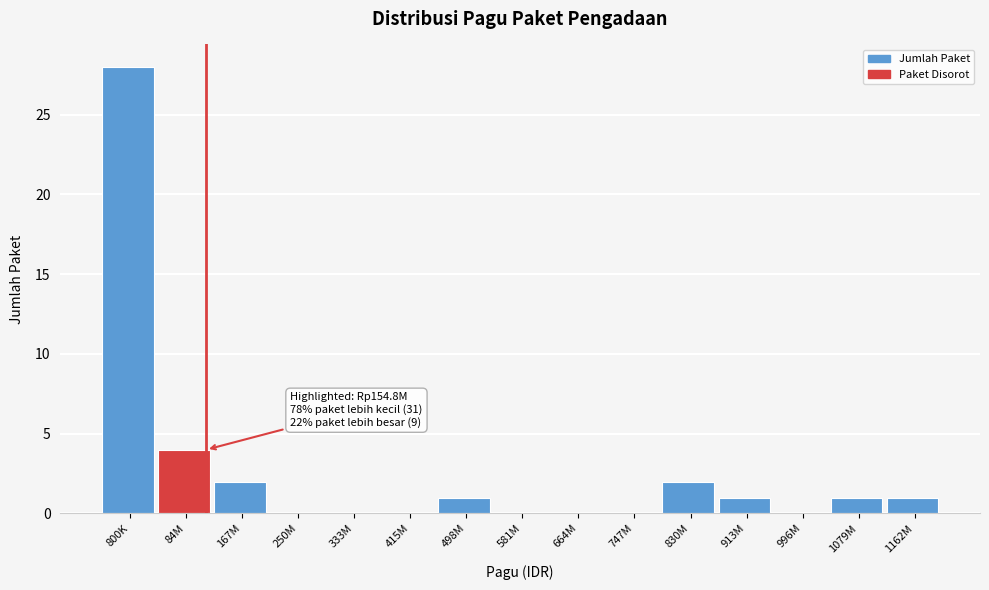

Reading left to right, list all the values displayed in this chart.

800K=28	84M=4	167M=2	250M=0	333M=0	415M=0	498M=1	581M=0	664M=0	747M=0	830M=2	913M=1	996M=0	1079M=1	1162M=1